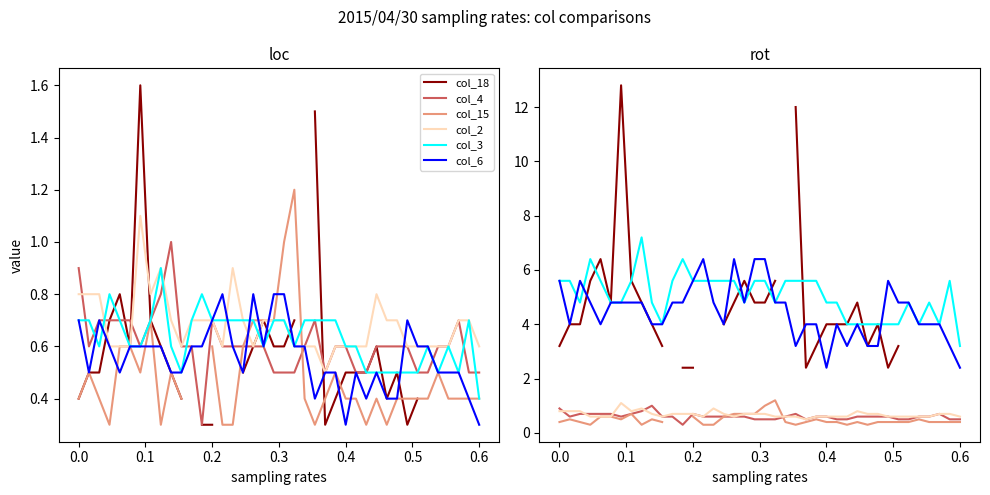

In col_15, how many points are higher than both neighbors (excluding endpoints)?

7